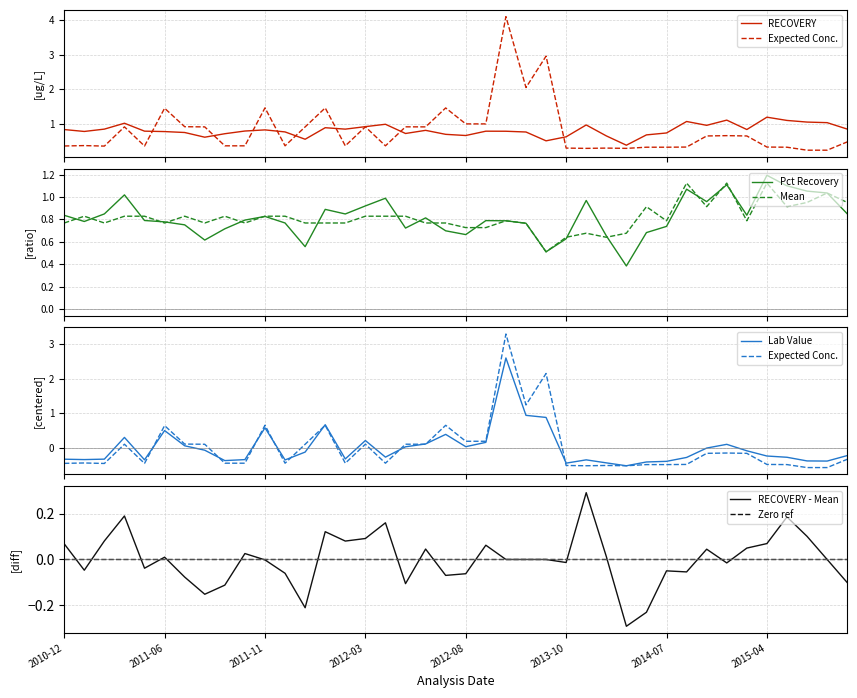

Which category has the highest value across all series?

22